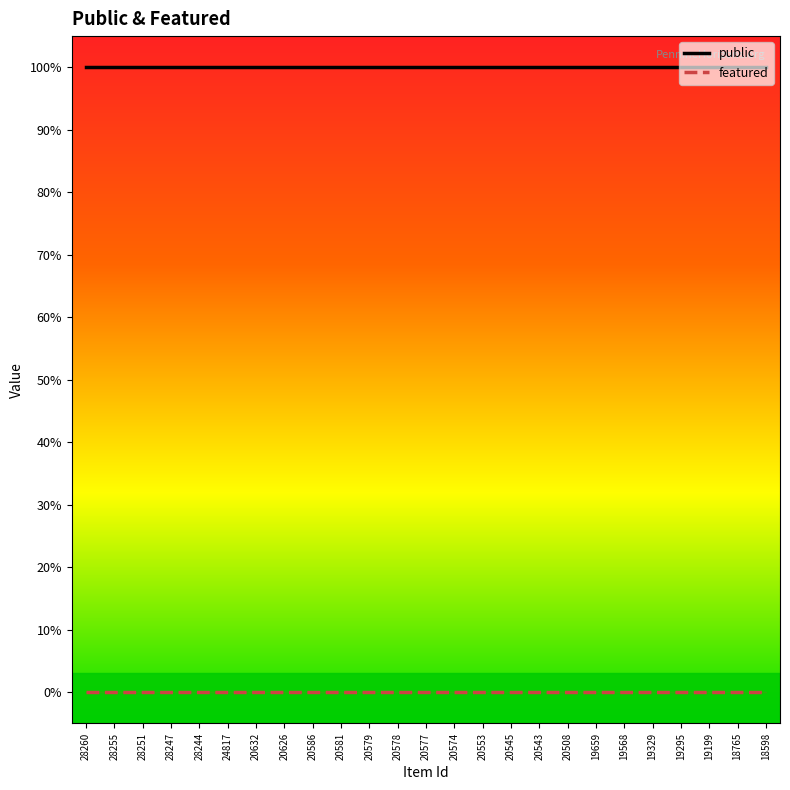

True or false: featured and public cross at least once.

False